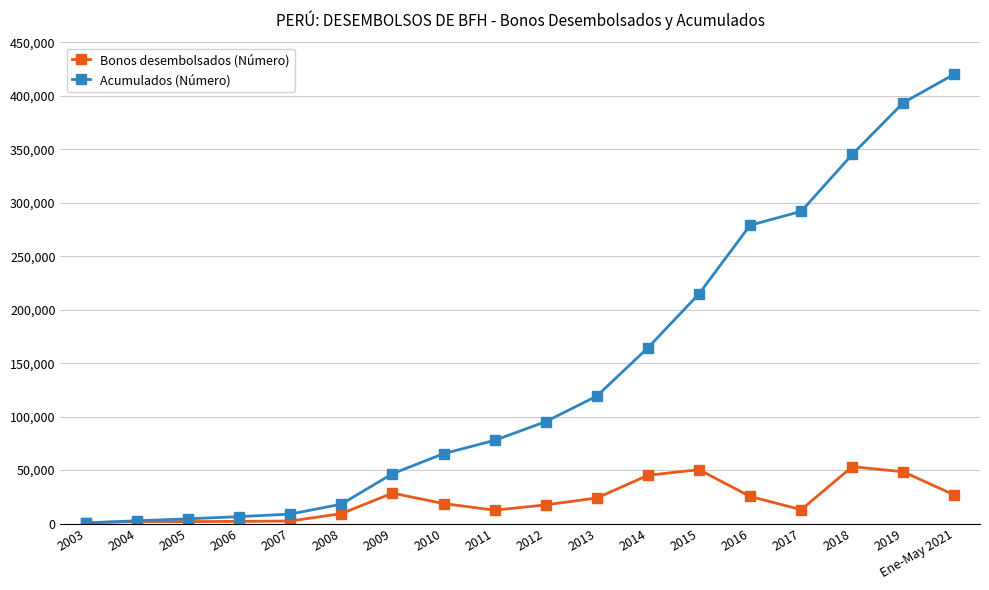

Which label corresponds to the largest value in the chart?

Ene-May 2021